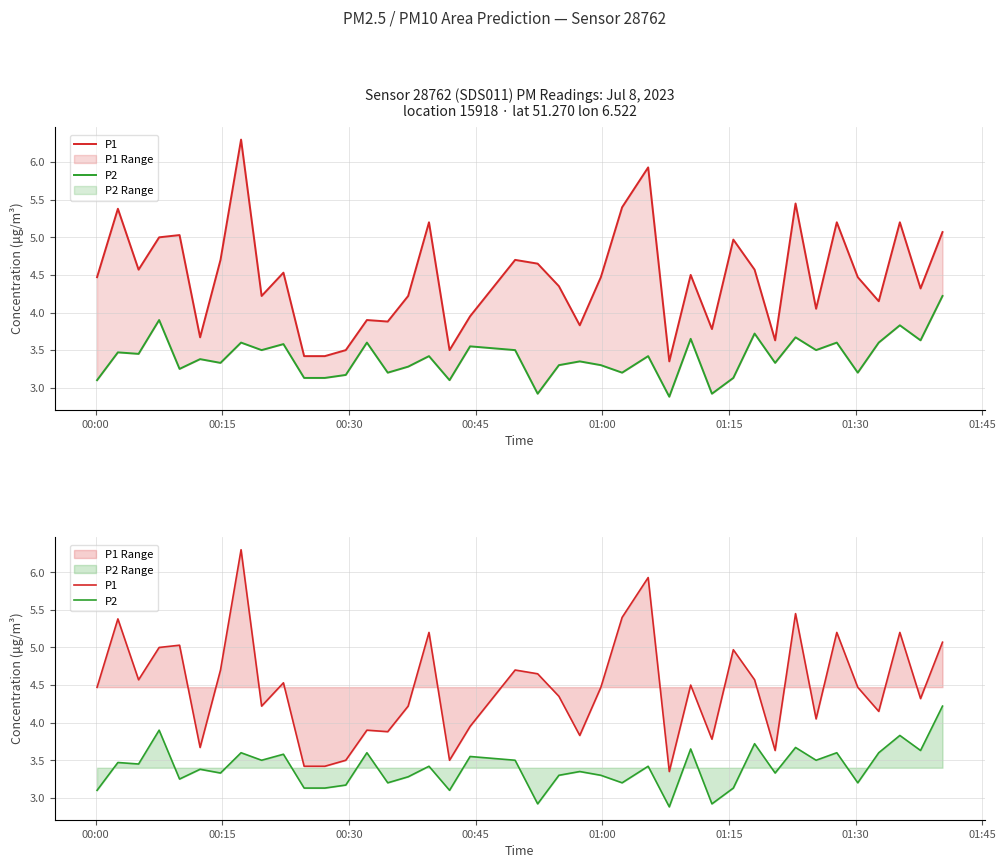

At how many categories does at least one series exceed 4?

28